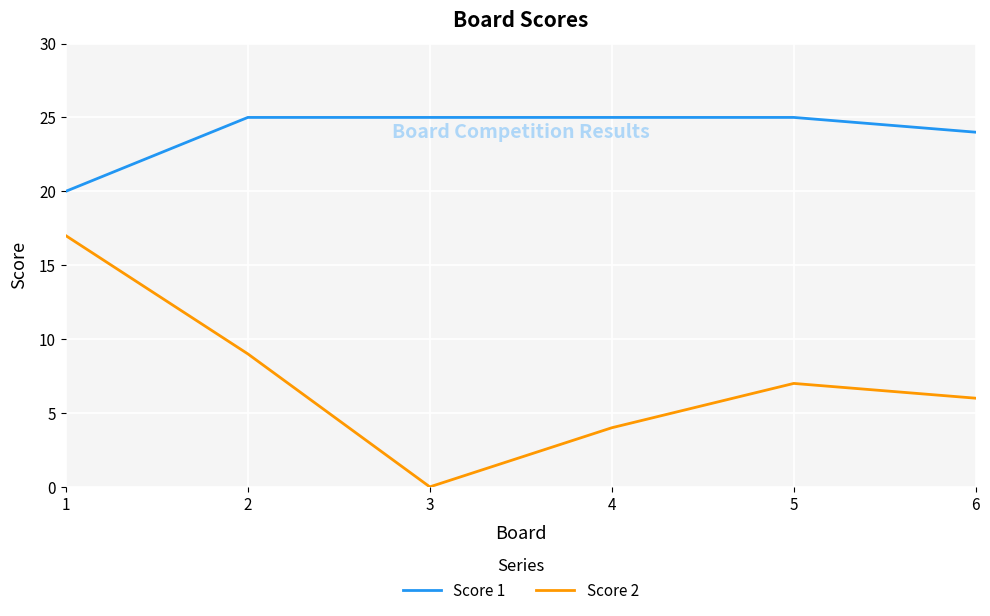

Is the value of Score 2 at 3 greater than the value of Score 1 at 3?

No